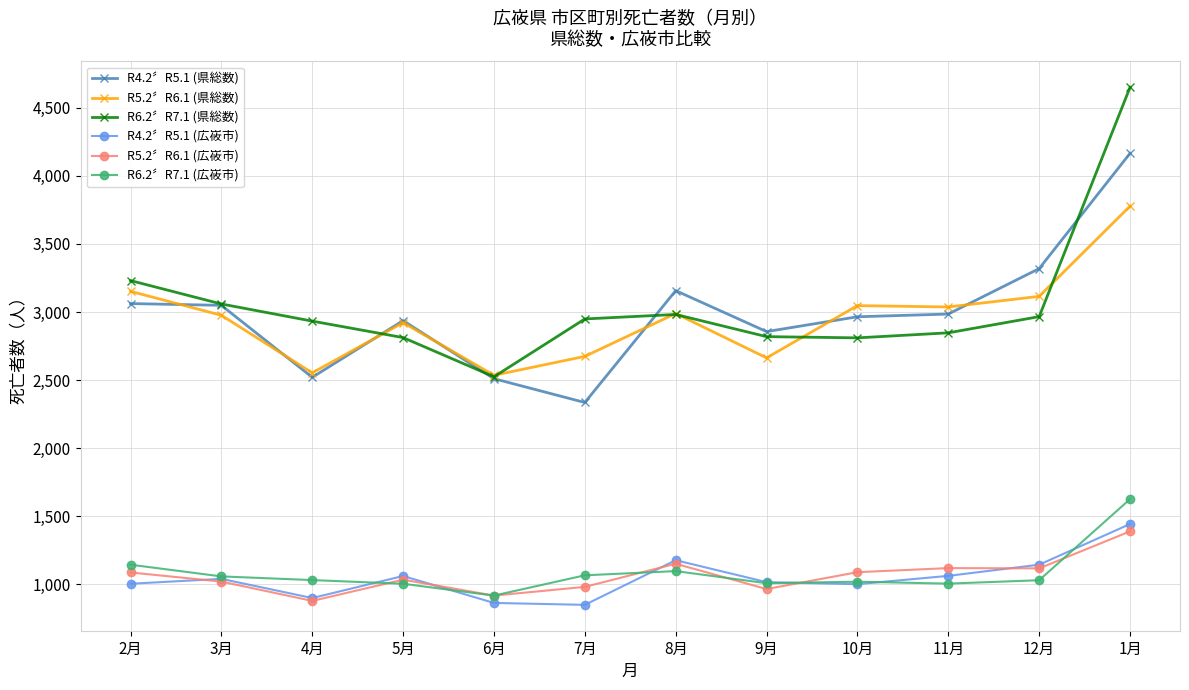

What is the highest value of the R6.2〞R7.1 (広峳市) series?

1625